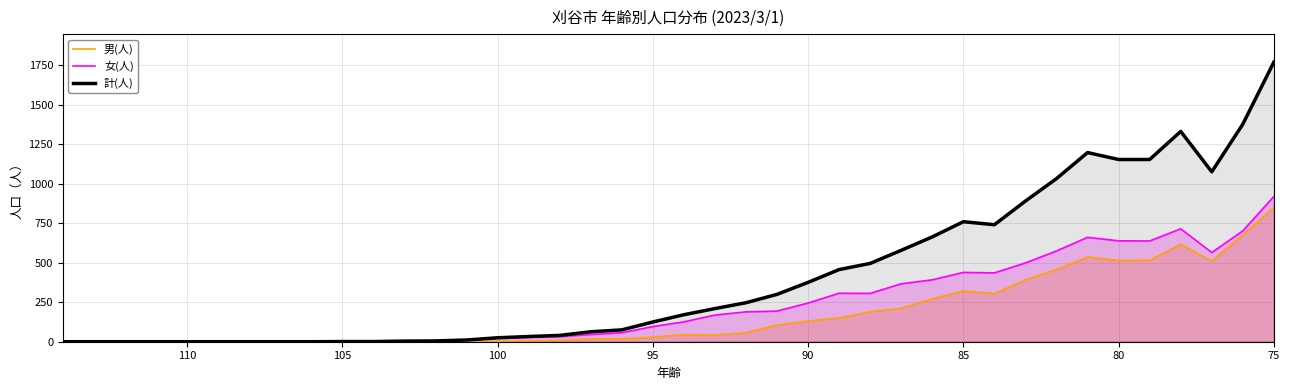

In 計(人), how many points are lower than both neighbors (excluding endpoints)?

2